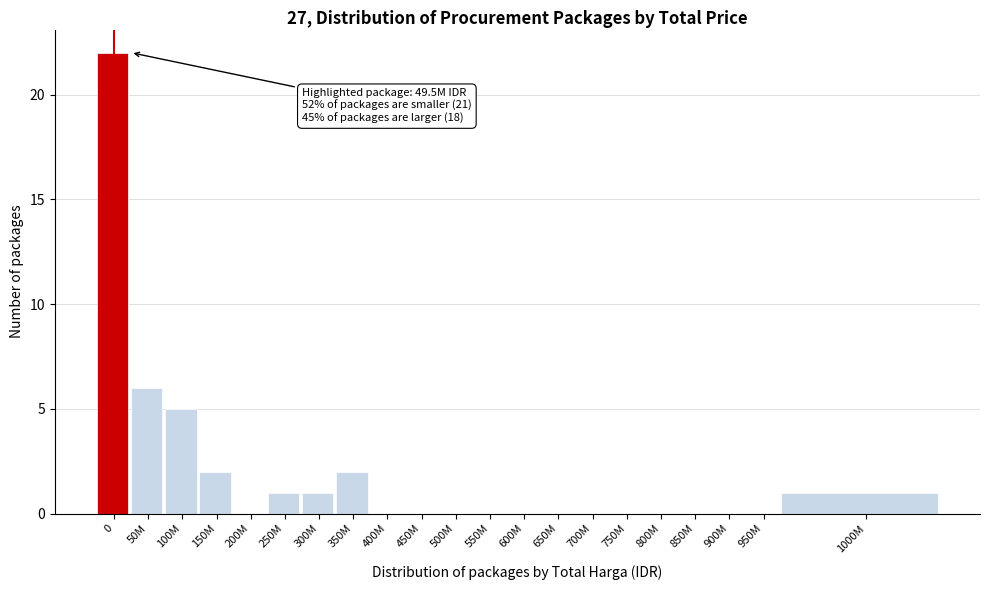

Reading left to right, list all the values displayed in this chart.

0=22	50M=6	100M=5	150M=2	200M=0	250M=1	300M=1	350M=2	400M=0	450M=0	500M=0	550M=0	600M=0	650M=0	700M=0	750M=0	800M=0	850M=0	900M=0	950M=0	1000M=1